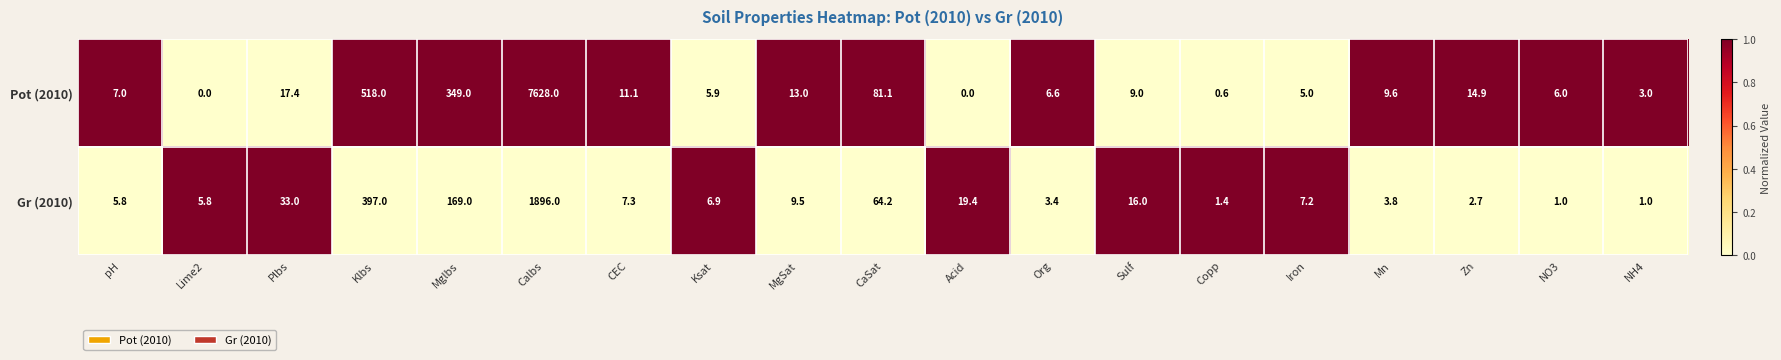

At which category is the sum across all series the highest?

Calbs